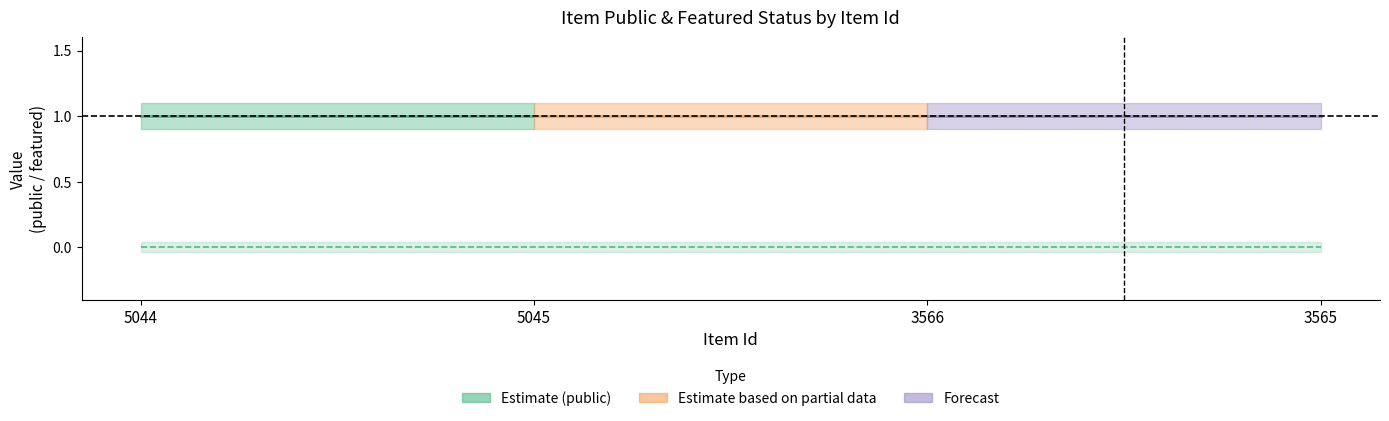

True or false: public has more than 2 interior local peaks.

False